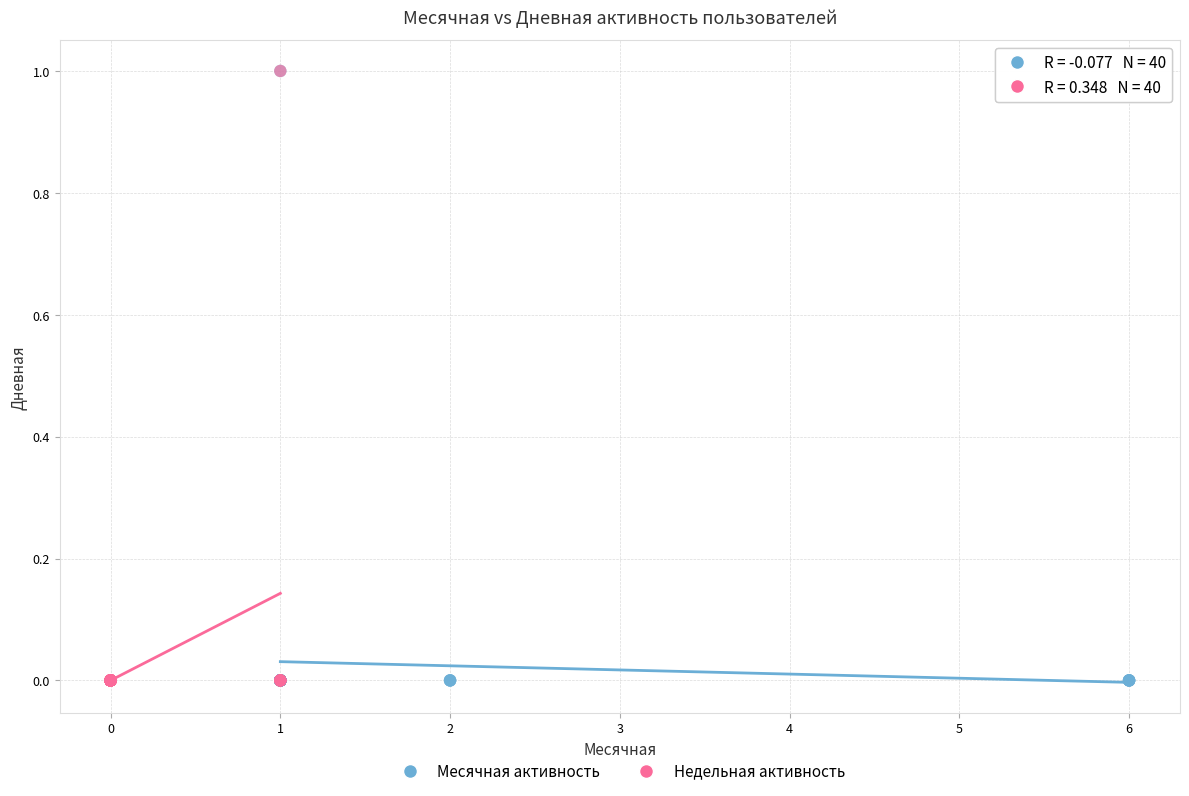

What are all the series names shown in the legend?

Месячная активность, Недельная активность